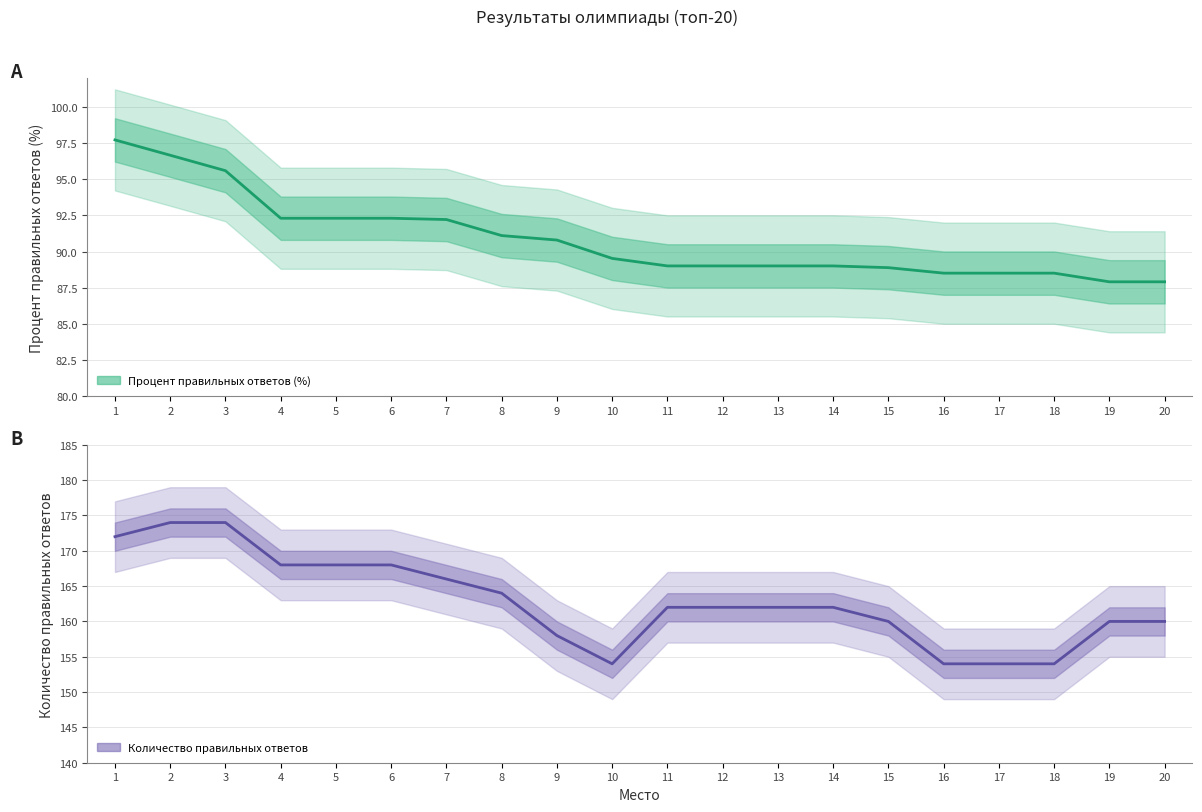

How many data points in Количество правильных ответов are above 162?

8